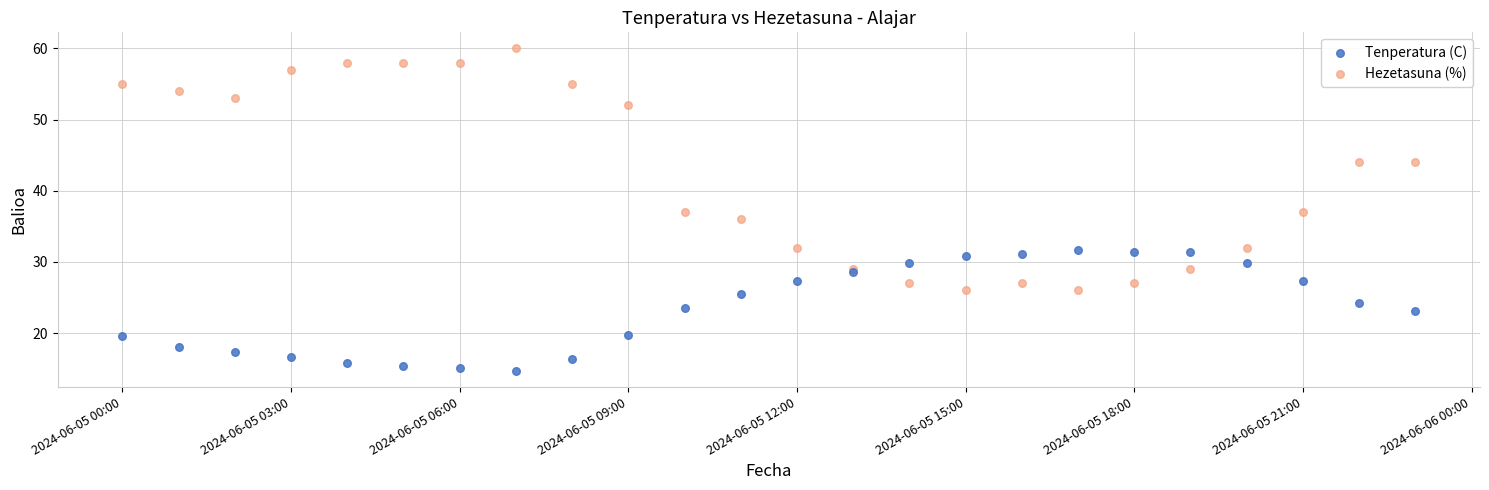

Which series reaches the minimum Y coordinate?

Tenperatura (C)